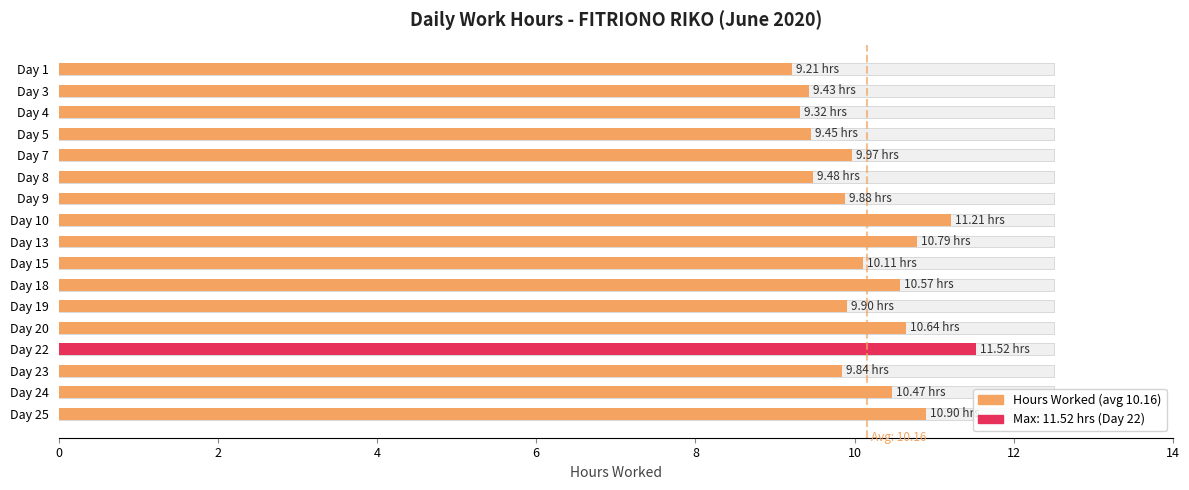

How many series are shown in this chart?

1